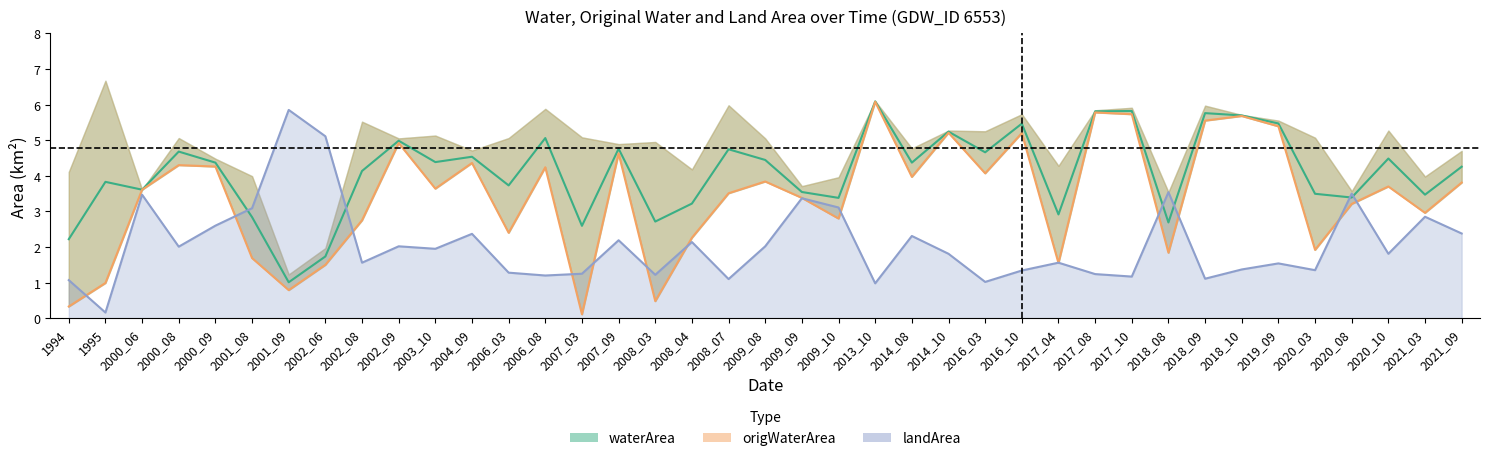

How many times do origWaterArea and landArea cross each other?

15